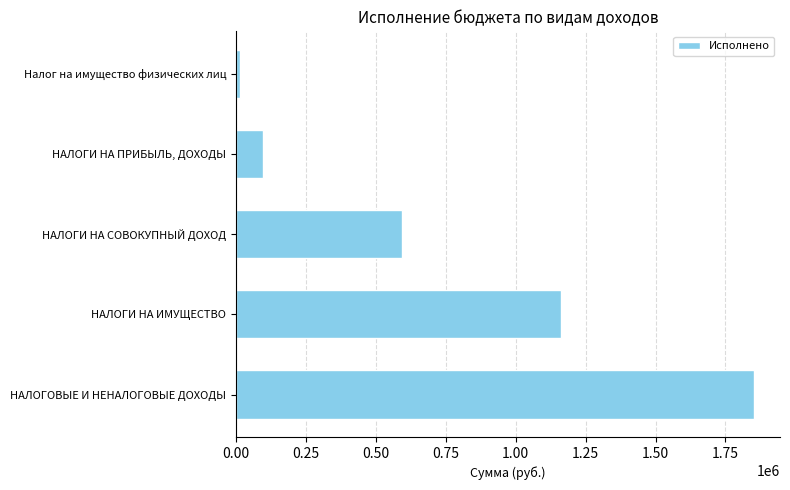

What is the difference between the second highest and second lowest values?

1066460.8